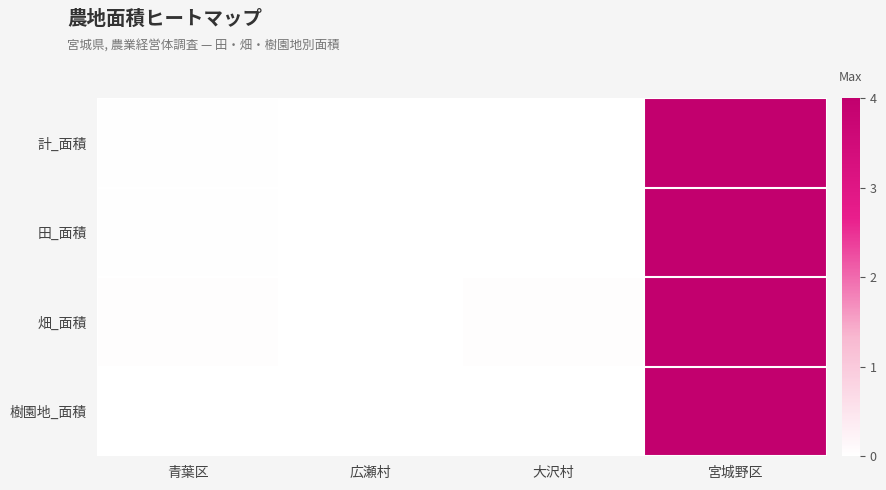

Which has a higher value, 青葉区 or 大沢村?

青葉区